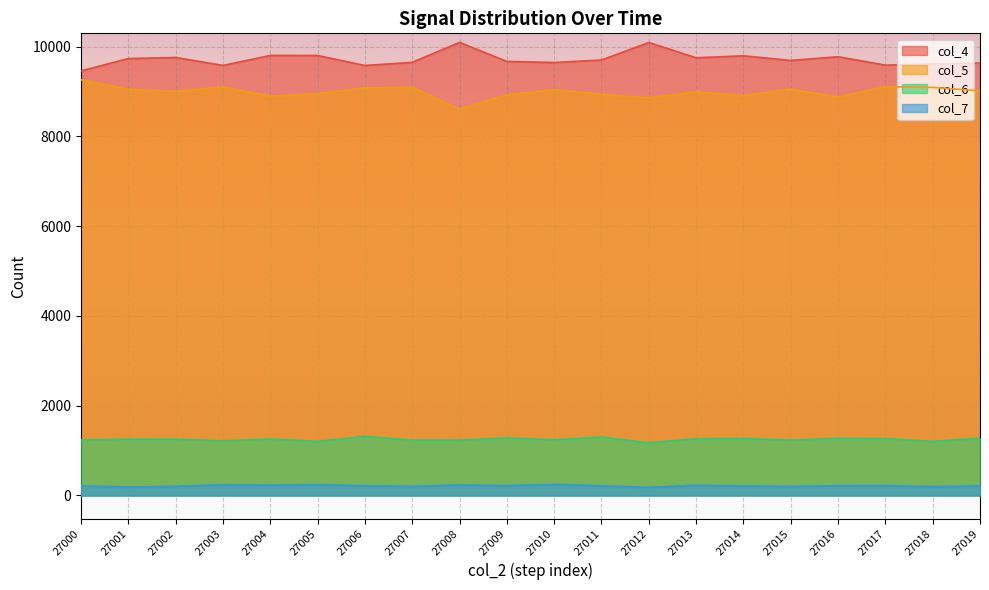

At which category is the sum across all series the highest?

27012